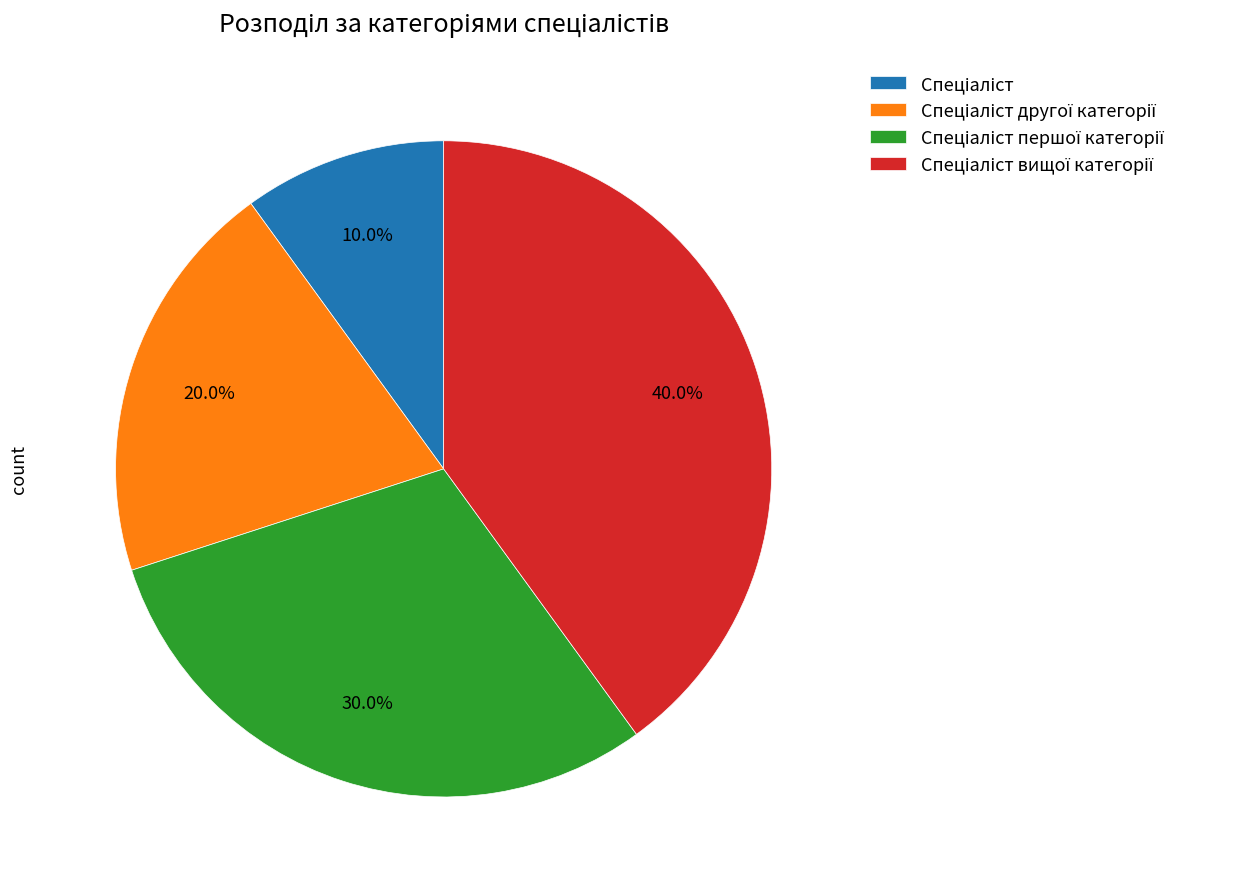

Is there any slice that represents more than half of the pie?

No